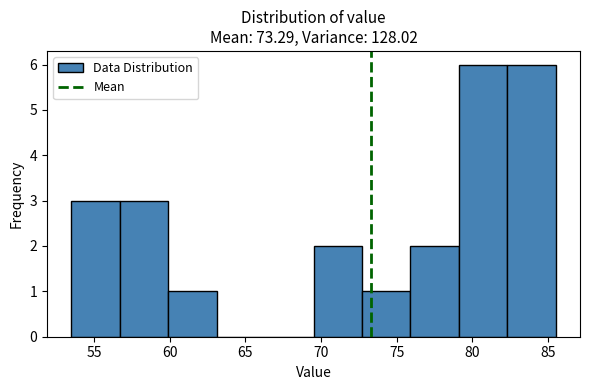

Reading left to right, transcribe this chart: for each bar, give the range it covers on the x-axis and its height. Neither the bar edges nor the heights are printed on the chart, so give them approximately, as read against the axes.

53.5 to 56.7: 3
56.7 to 59.9: 3
59.9 to 63.1: 1
63.1 to 66.3: 0
66.3 to 69.5: 0
69.5 to 72.7: 2
72.7 to 75.9: 1
75.9 to 79.1: 2
79.1 to 82.3: 6
82.3 to 85.5: 6